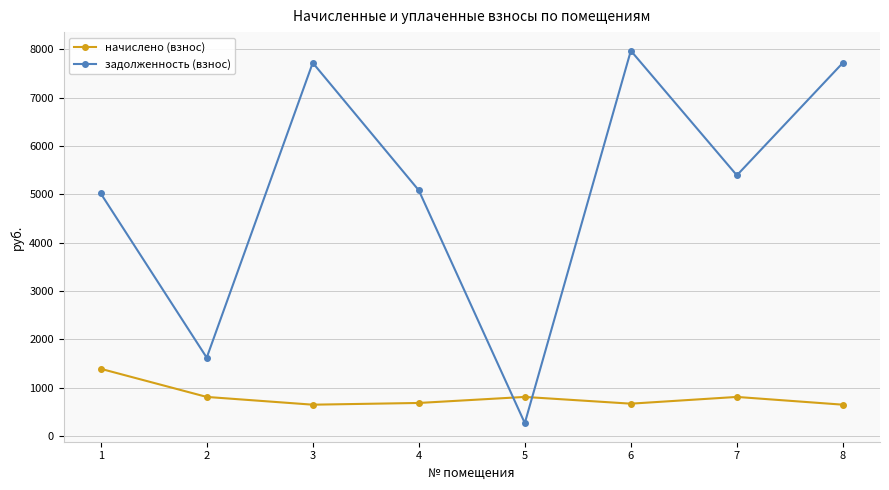

Is the value of начислено (взнос) at 6 greater than the value of задолженность (взнос) at 7?

No